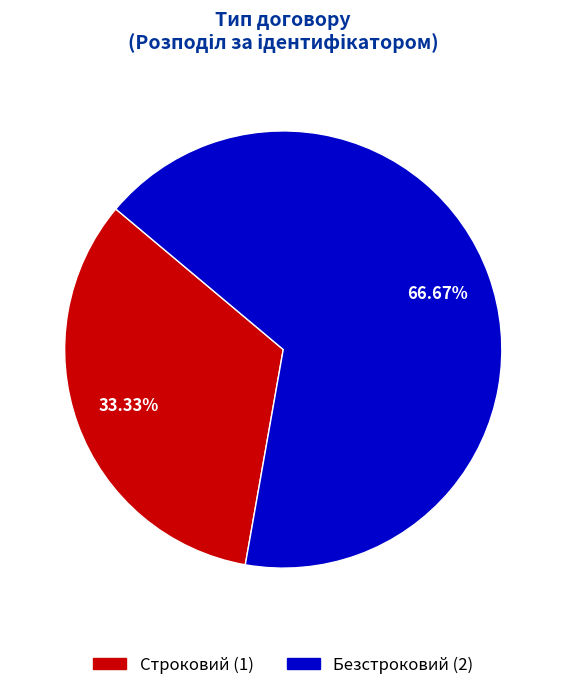

Which category has the biggest portion of the pie?

Безстроковий